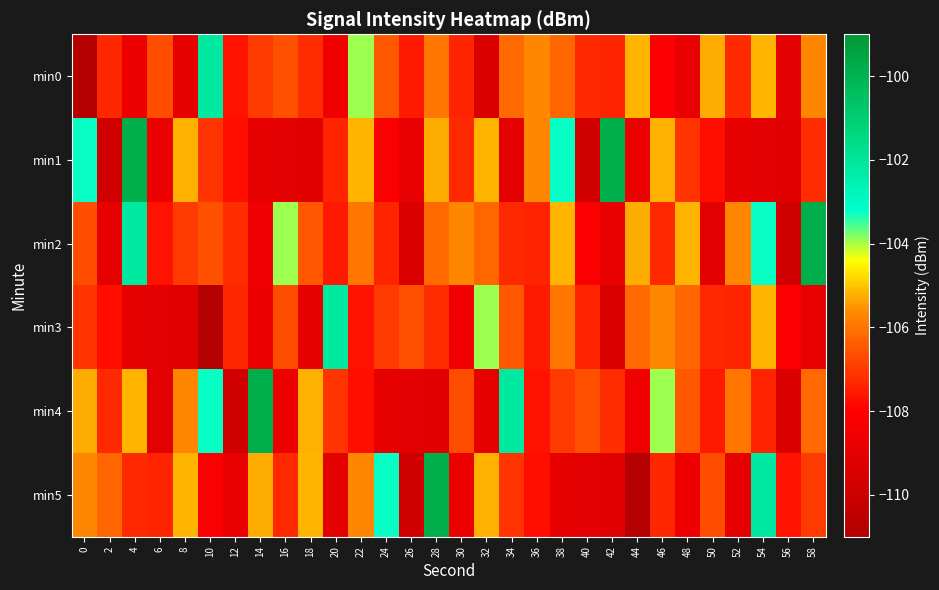

Reading left to right, list all the values displayed in this chart.

min0: 0=-110.9	2=-107.3	4=-108.6	6=-106.7	8=-108.9	10=-102.2	12=-107.6	14=-107.0	16=-106.6	18=-107.2	20=-108.5	22=-104.0	24=-106.5	26=-107.6	28=-106.0	30=-107.4	32=-109.4	34=-106.2	36=-105.7	38=-106.2	40=-107.3	42=-107.4	44=-105.1	46=-108.1	48=-108.8	50=-105.3	52=-107.3	54=-105.2	56=-109.1	58=-105.7
min1: 0=-103.3	2=-109.8	4=-99.8	6=-108.7	8=-105.2	10=-107.1	12=-107.7	14=-108.9	16=-109.0	18=-109.2	20=-107.4	22=-105.1	24=-108.1	26=-108.8	28=-105.3	30=-107.3	32=-105.2	34=-109.1	36=-105.7	38=-103.3	40=-109.8	42=-99.8	44=-108.7	46=-105.2	48=-107.1	50=-107.7	52=-108.9	54=-109.0	56=-109.2	58=-107.2
min2: 0=-106.7	2=-108.9	4=-102.2	6=-107.6	8=-107.0	10=-106.6	12=-107.2	14=-108.5	16=-104.0	18=-106.5	20=-107.6	22=-106.0	24=-107.4	26=-109.4	28=-106.2	30=-105.7	32=-106.2	34=-107.3	36=-107.4	38=-105.1	40=-108.1	42=-108.8	44=-105.3	46=-107.3	48=-105.2	50=-109.1	52=-105.7	54=-103.3	56=-109.8	58=-99.8
min3: 0=-107.1	2=-107.7	4=-108.9	6=-109.0	8=-109.2	10=-110.9	12=-107.3	14=-108.6	16=-106.7	18=-108.9	20=-102.2	22=-107.6	24=-107.0	26=-106.6	28=-107.2	30=-108.5	32=-104.0	34=-106.5	36=-107.6	38=-106.0	40=-107.4	42=-109.4	44=-106.2	46=-105.7	48=-106.2	50=-107.3	52=-107.4	54=-105.1	56=-108.1	58=-108.8
min4: 0=-105.3	2=-107.3	4=-105.2	6=-109.1	8=-105.7	10=-103.3	12=-109.8	14=-99.8	16=-108.7	18=-105.2	20=-107.1	22=-107.7	24=-108.9	26=-109.0	28=-109.2	30=-106.7	32=-108.9	34=-102.2	36=-107.6	38=-107.0	40=-106.6	42=-107.2	44=-108.5	46=-104.0	48=-106.5	50=-107.6	52=-106.0	54=-107.4	56=-109.4	58=-106.2
min5: 0=-105.7	2=-106.2	4=-107.3	6=-107.4	8=-105.1	10=-108.1	12=-108.8	14=-105.3	16=-107.3	18=-105.2	20=-109.1	22=-105.7	24=-103.3	26=-109.8	28=-99.8	30=-108.7	32=-105.2	34=-107.1	36=-107.7	38=-108.9	40=-109.0	42=-109.2	44=-110.9	46=-107.3	48=-108.6	50=-106.7	52=-108.9	54=-102.2	56=-107.6	58=-107.0